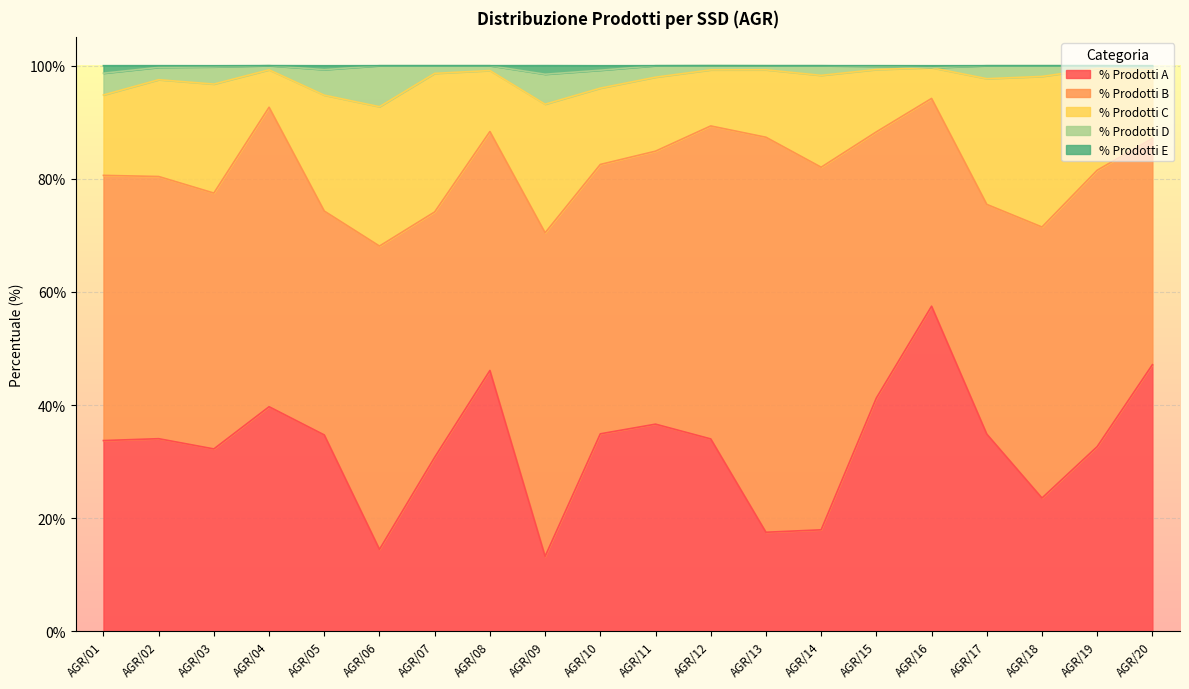

True or false: % Prodotti A and % Prodotti E intersect in this chart.

False